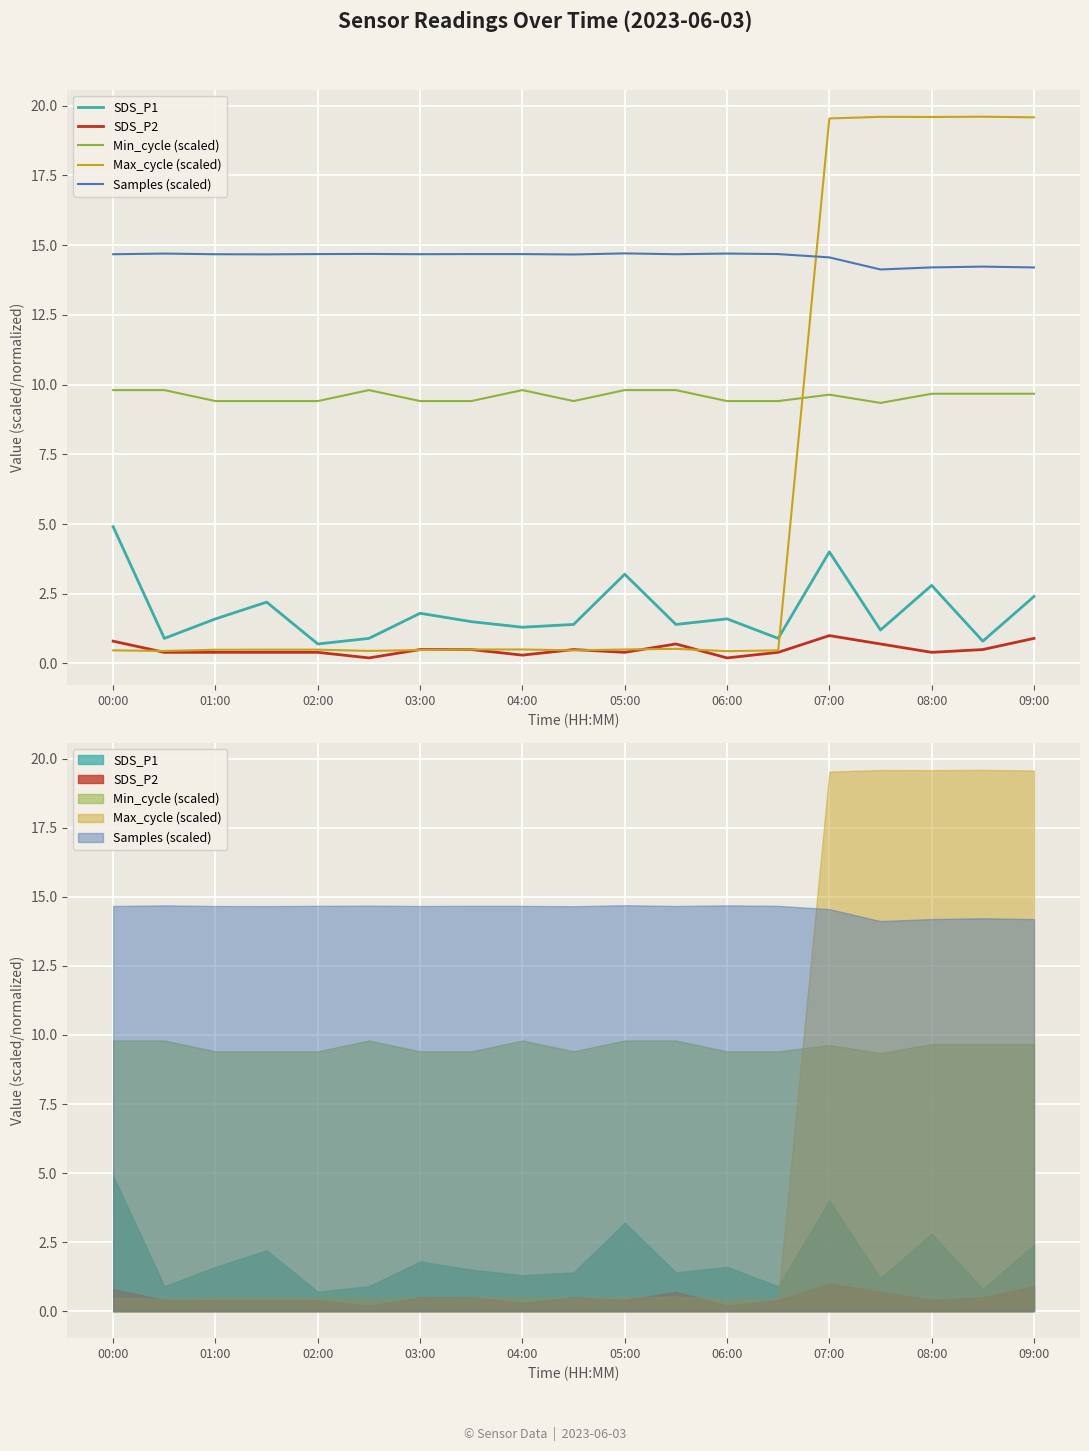

At how many categories does at least one series exceed 4?

19